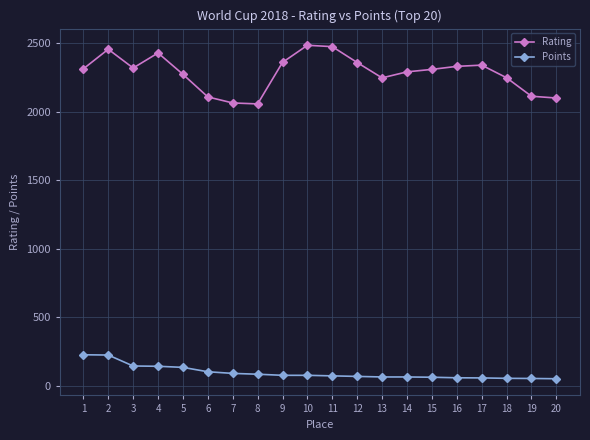

True or false: Points has a value of 54 at 18.

True